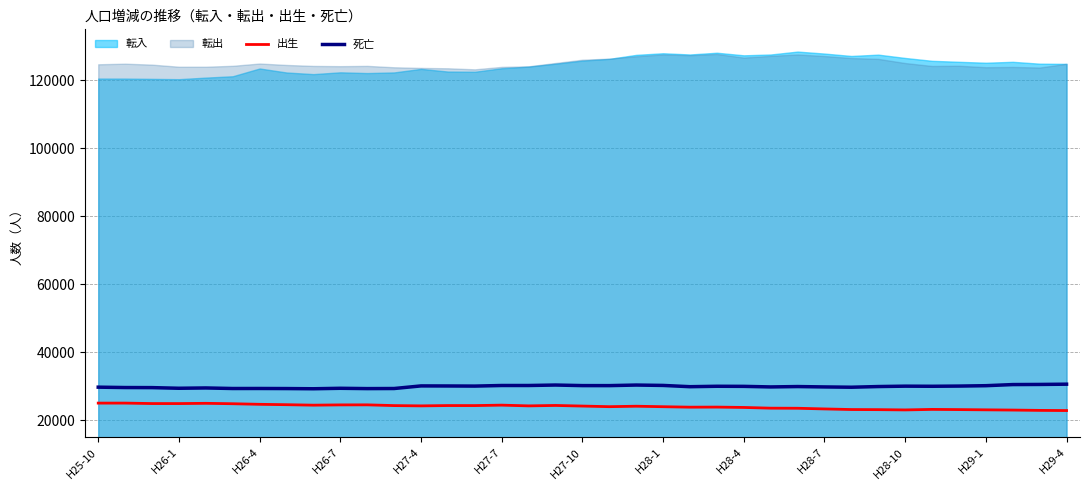

True or false: 死亡 has a value of 29419 at H26-7.

True